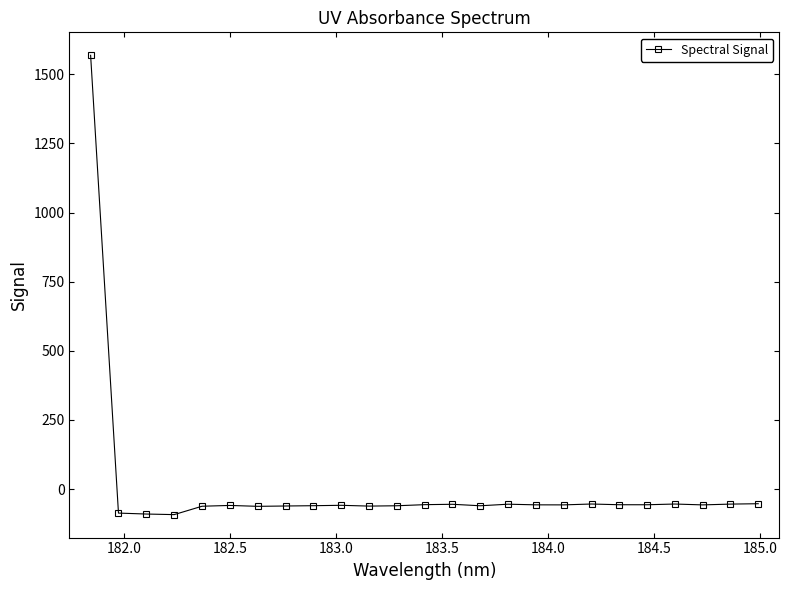

What is the value of the 5th point from the left?

-62.0